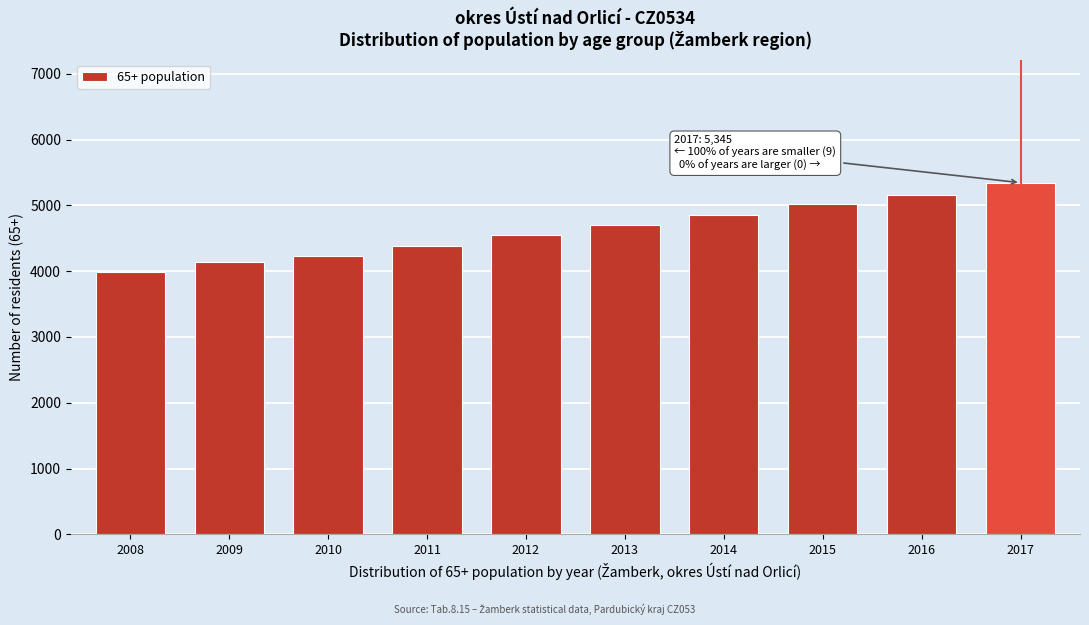

Reading left to right, what are all the values shown in this chart?

2008=3991	2009=4147	2010=4224	2011=4376	2012=4545	2013=4703	2014=4850	2015=5018	2016=5156	2017=5345